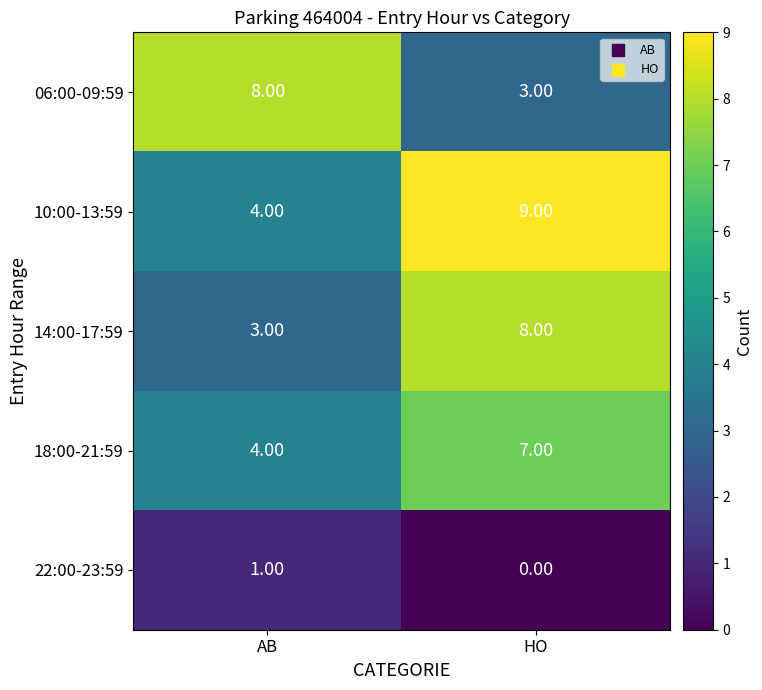

What is the spread (max minus min) of values at HO?

9